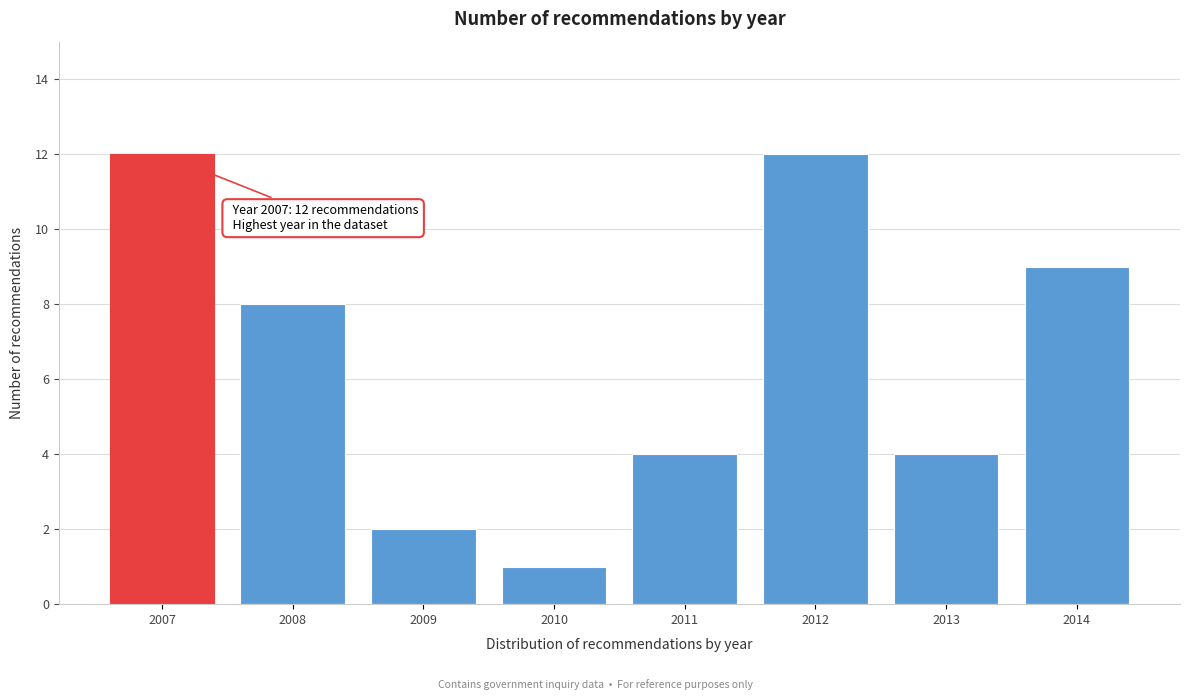

Reading right to left, list all the values displayed in this chart.

9	4	12	4	1	2	8	12